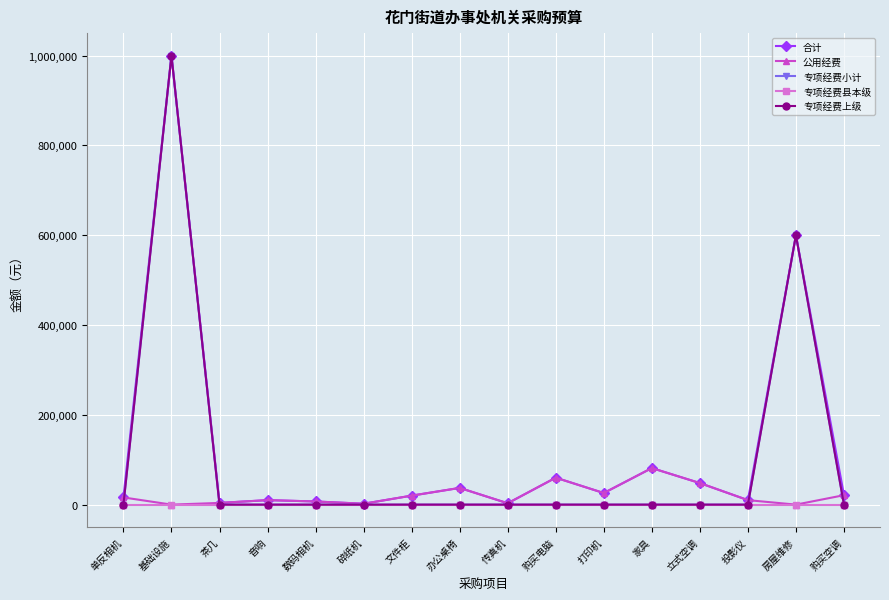

True or false: 专项经费县本级 has a value of 0 at 碎纸机.

True